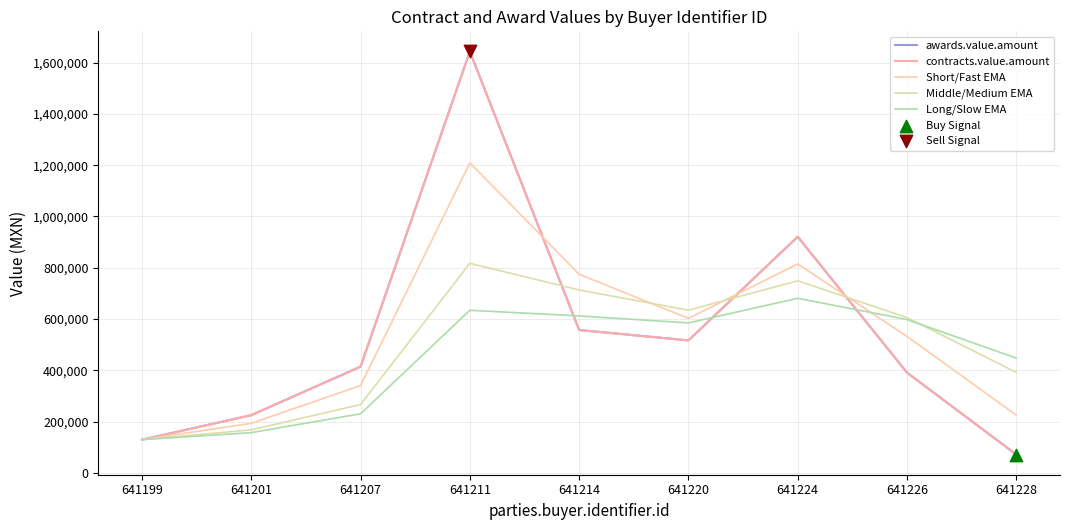

What are all the series names shown in the legend?

awards.value.amount, contracts.value.amount, Short/Fast EMA, Middle/Medium EMA, Long/Slow EMA